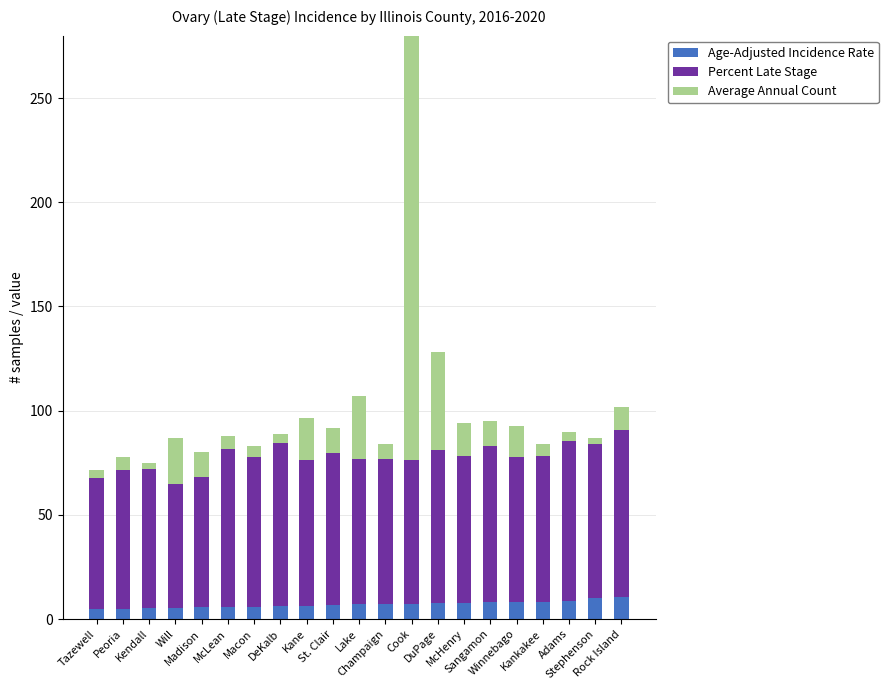

Rank the series by their maximum value, from lowest to highest.

Age-Adjusted Incidence Rate, Percent Late Stage, Average Annual Count